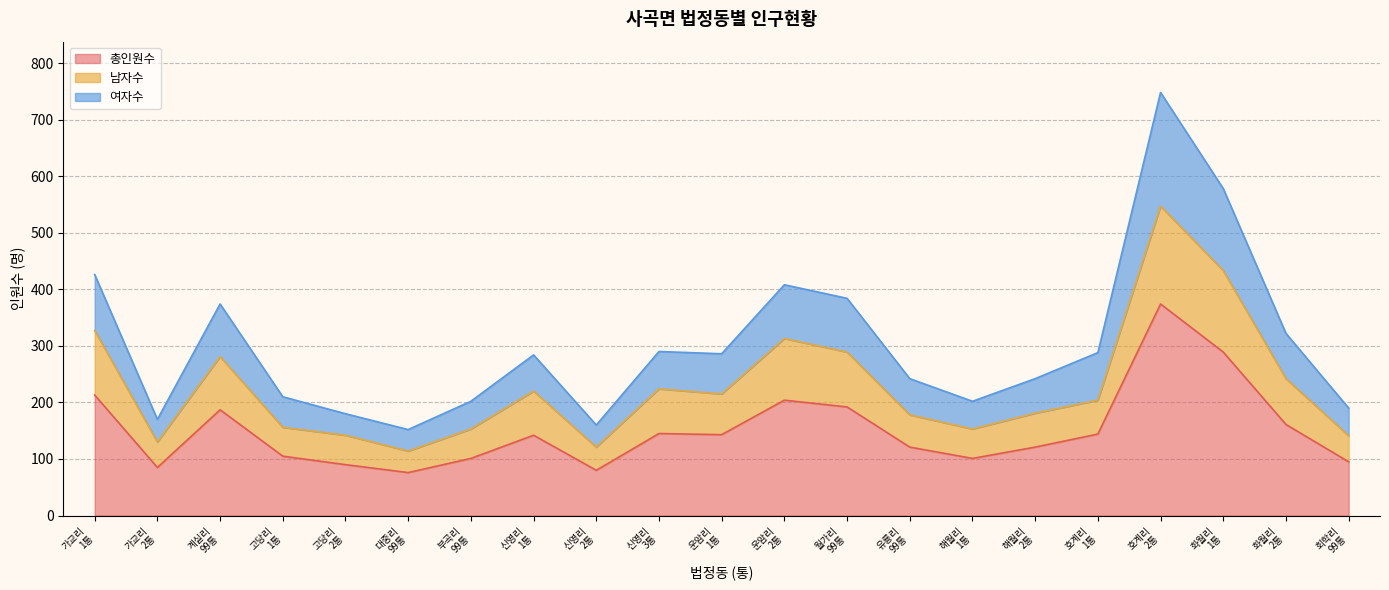

What is the value of the 총인원수 point at the 1st from the left?

213